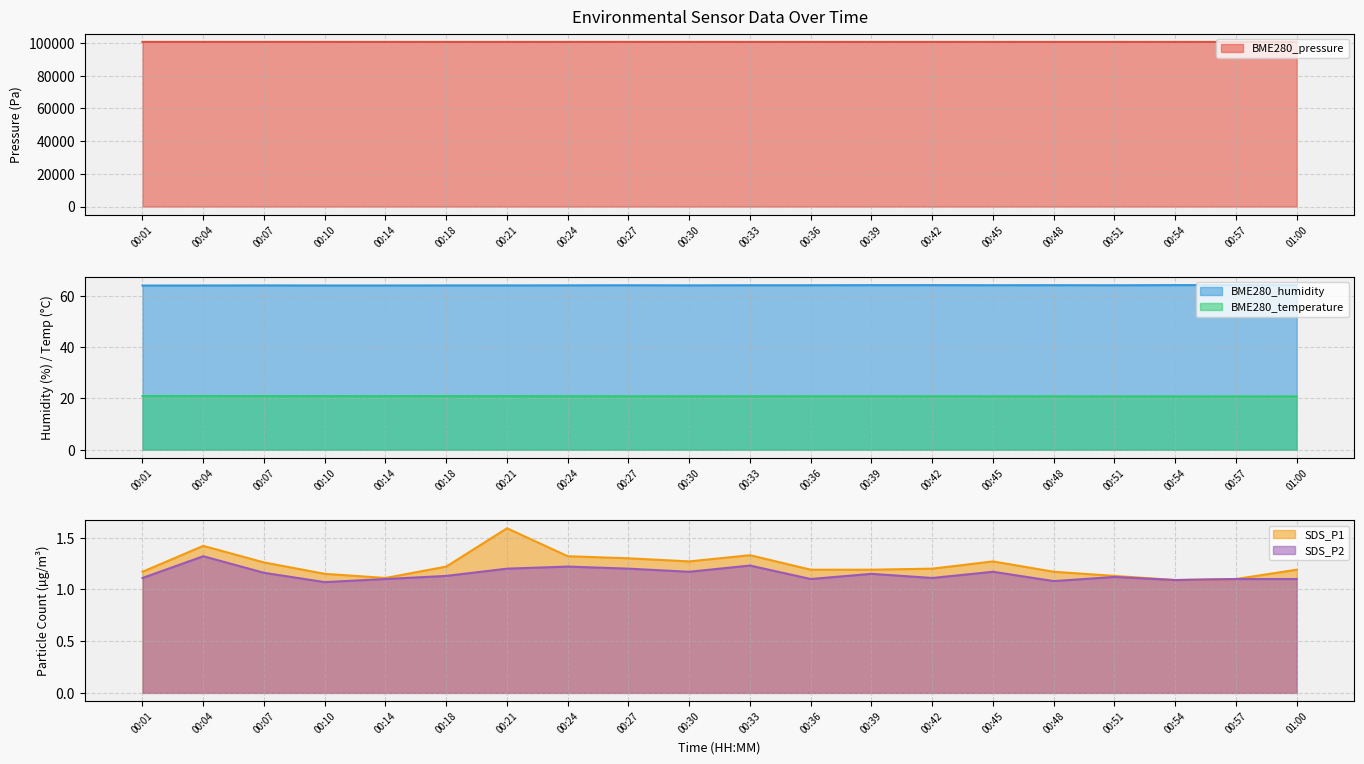

What is the highest value of the BME280_humidity series?

64.1